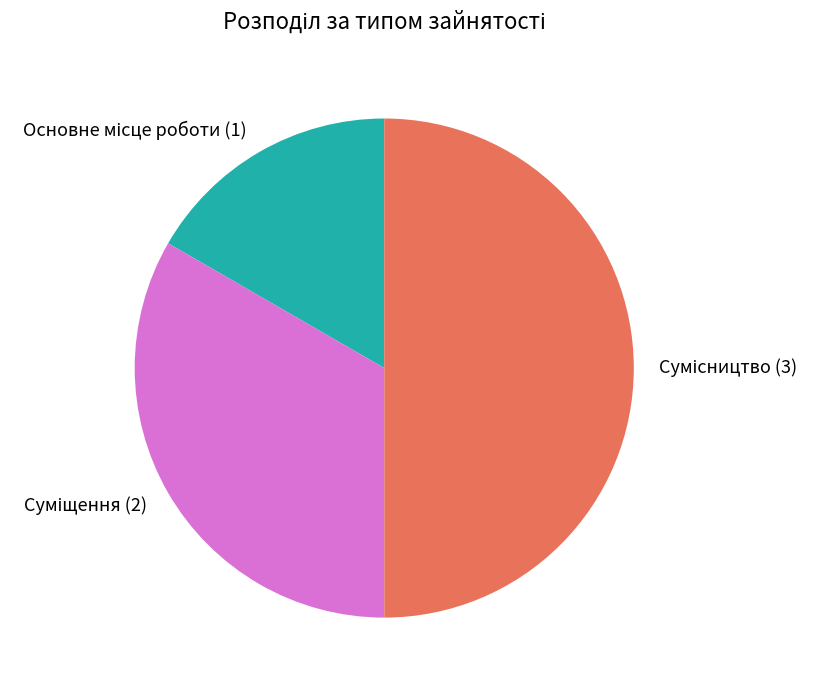

Rank the categories by value from lowest to highest.

Основне місце роботи, Суміщення, Сумісництво